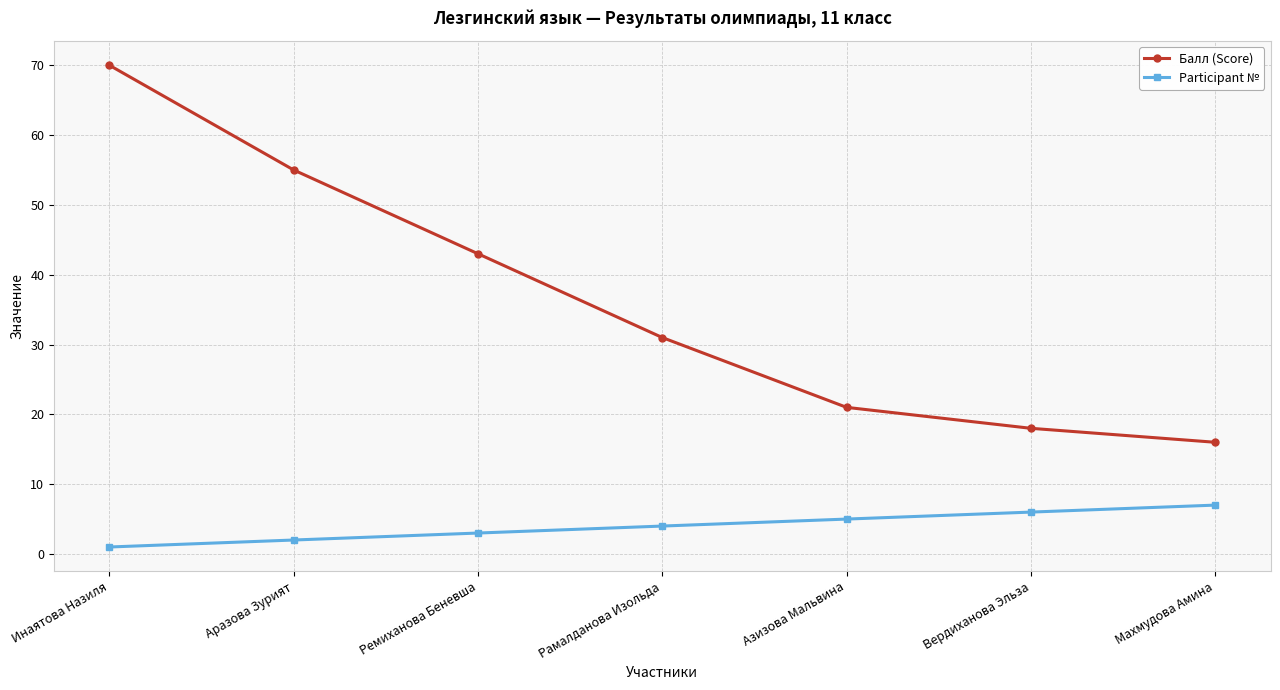

Which category has the highest value in the Participant № series?

Махмудова Амина